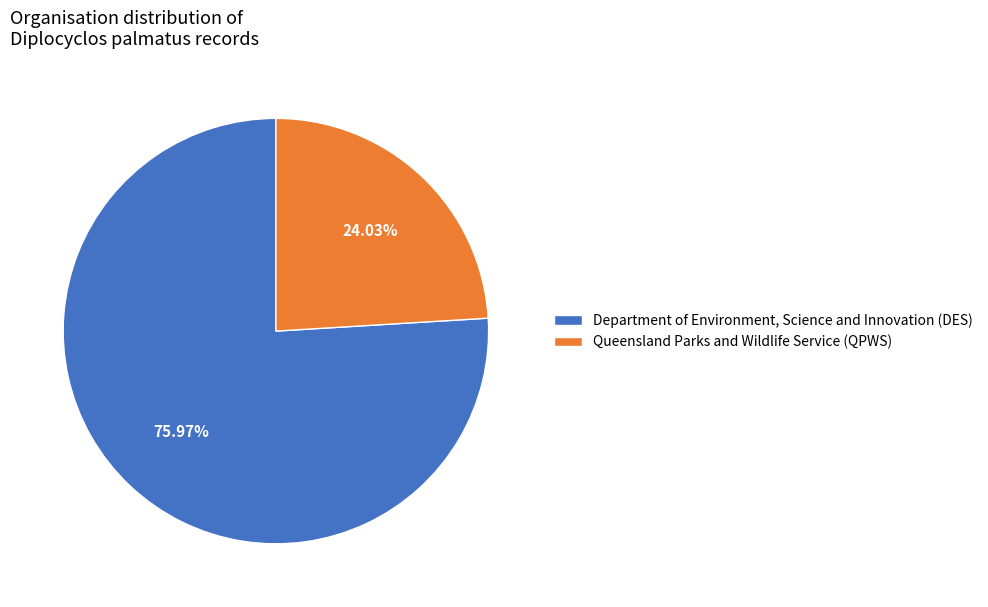

Approximately how many times larger is the value at Queensland Parks and Wildlife Service (QPWS) compared to Department of Environment, Science and Innovation (DES)?

0.3